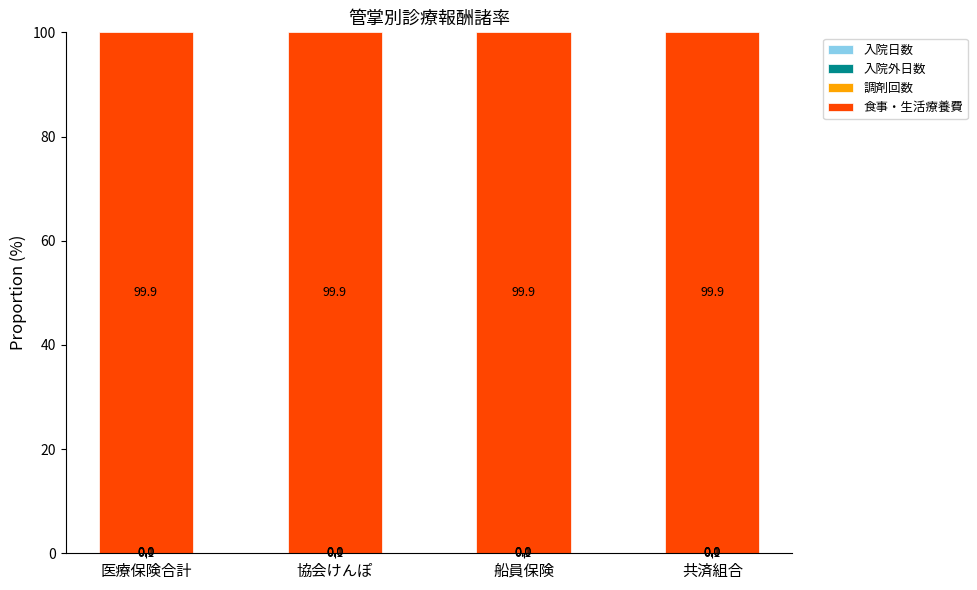

What is the total value across all series at 協会けんぽ?

100.0